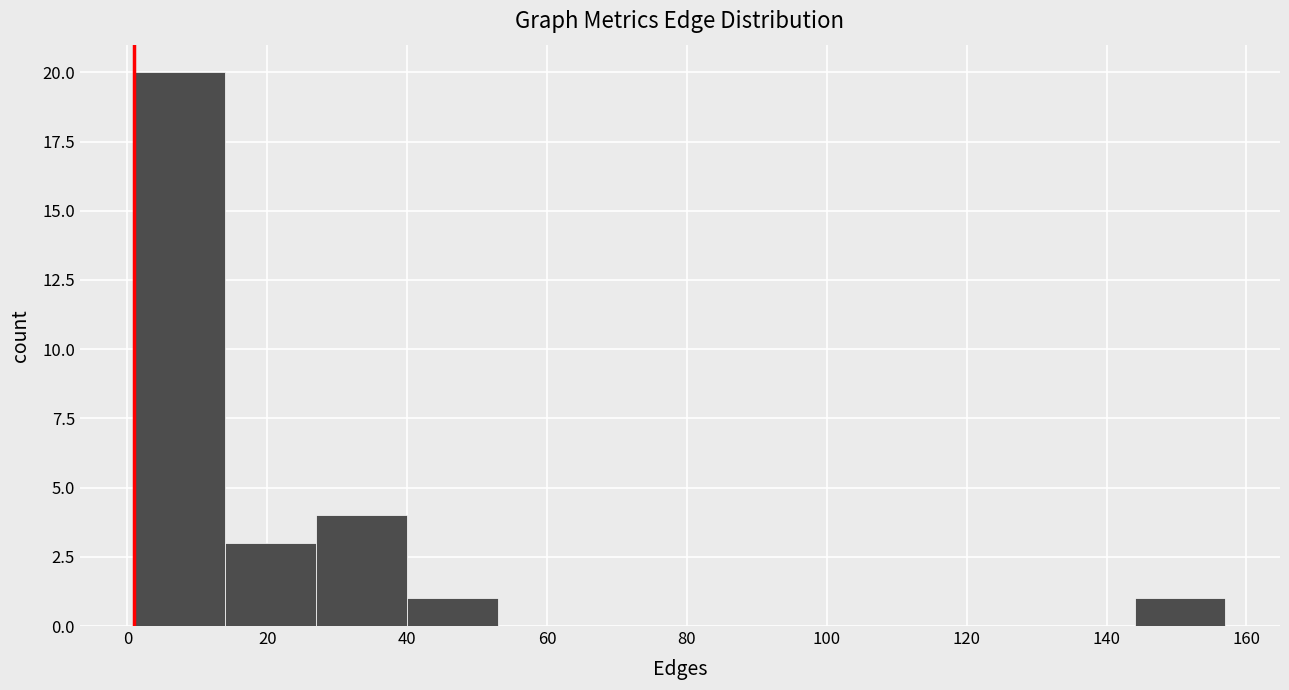

Reading left to right, transcribe this chart: for each bar, give the range it covers on the x-axis and its height. Neither the bar edges nor the heights are printed on the chart, so give them approximately, as read against the axes.

1 to 14: 20
14 to 27: 3
27 to 40: 4
40 to 53: 1
53 to 66: 0
66 to 79: 0
79 to 92: 0
92 to 105: 0
105 to 118: 0
118 to 131: 0
131 to 144: 0
144 to 157: 1